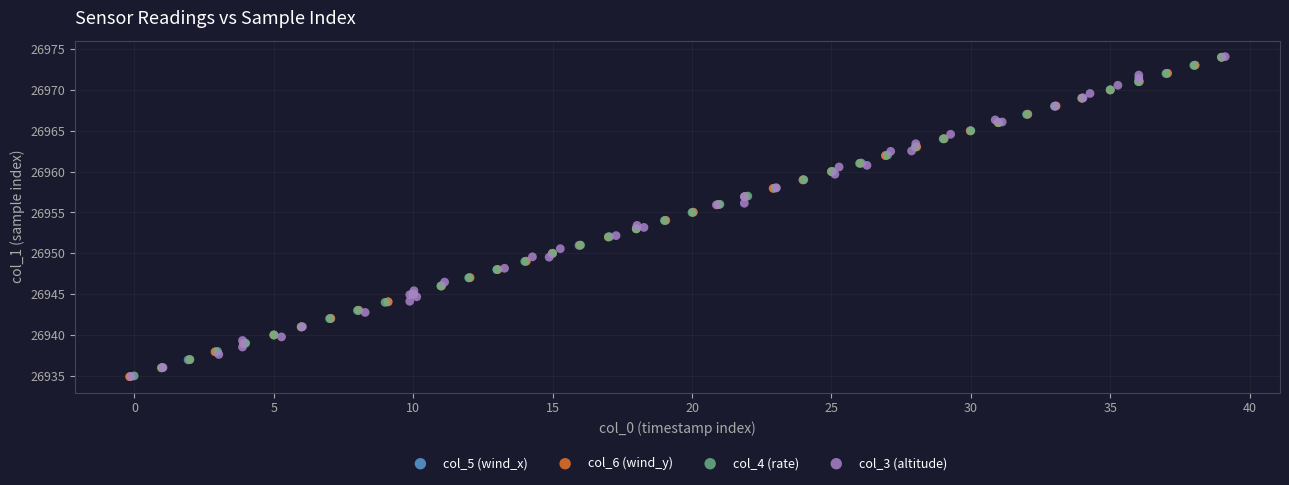

What are all the series names shown in the legend?

col_5 (wind_x), col_6 (wind_y), col_4 (rate), col_3 (altitude)